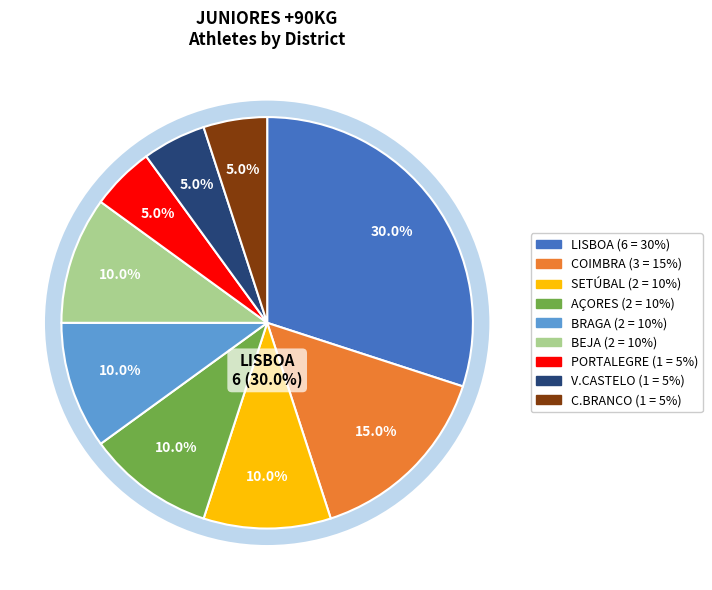

Is LISBOA the majority of the pie?

No